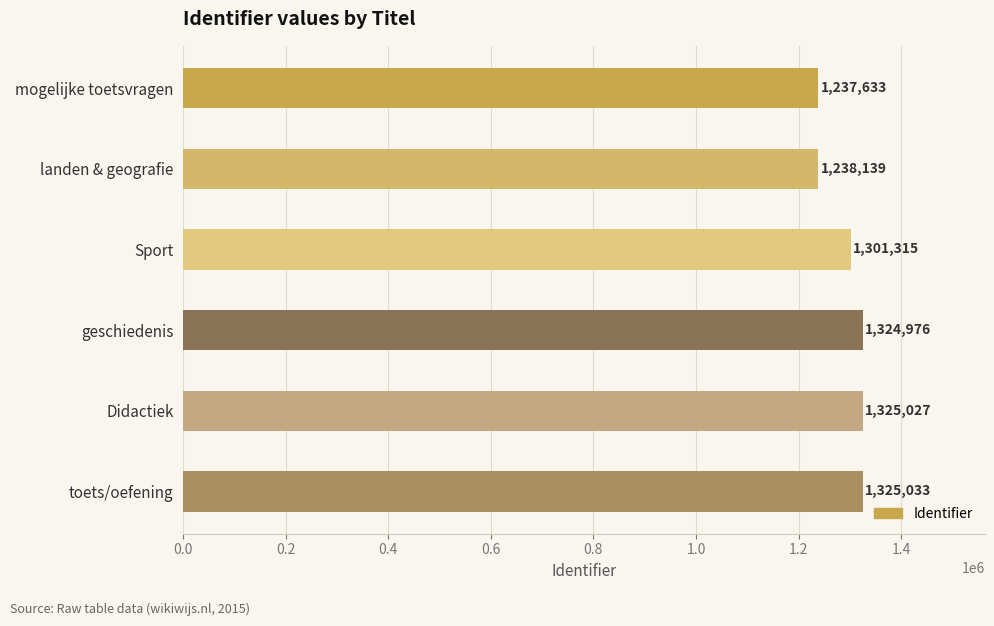

How many bars are there in total?

6